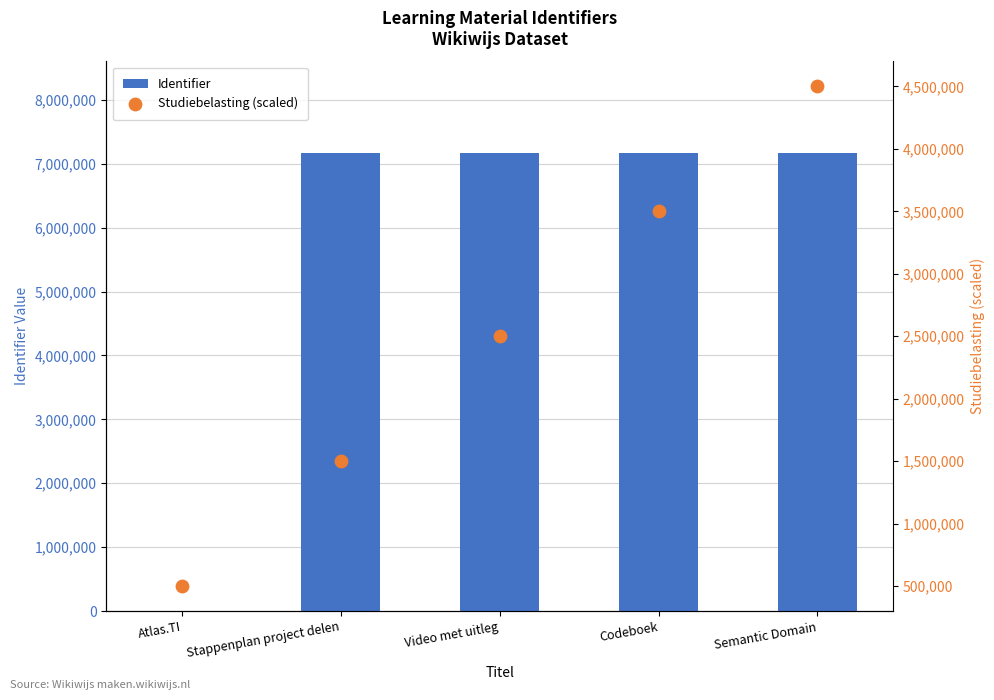

At how many categories does at least one series exceed 670320?

4